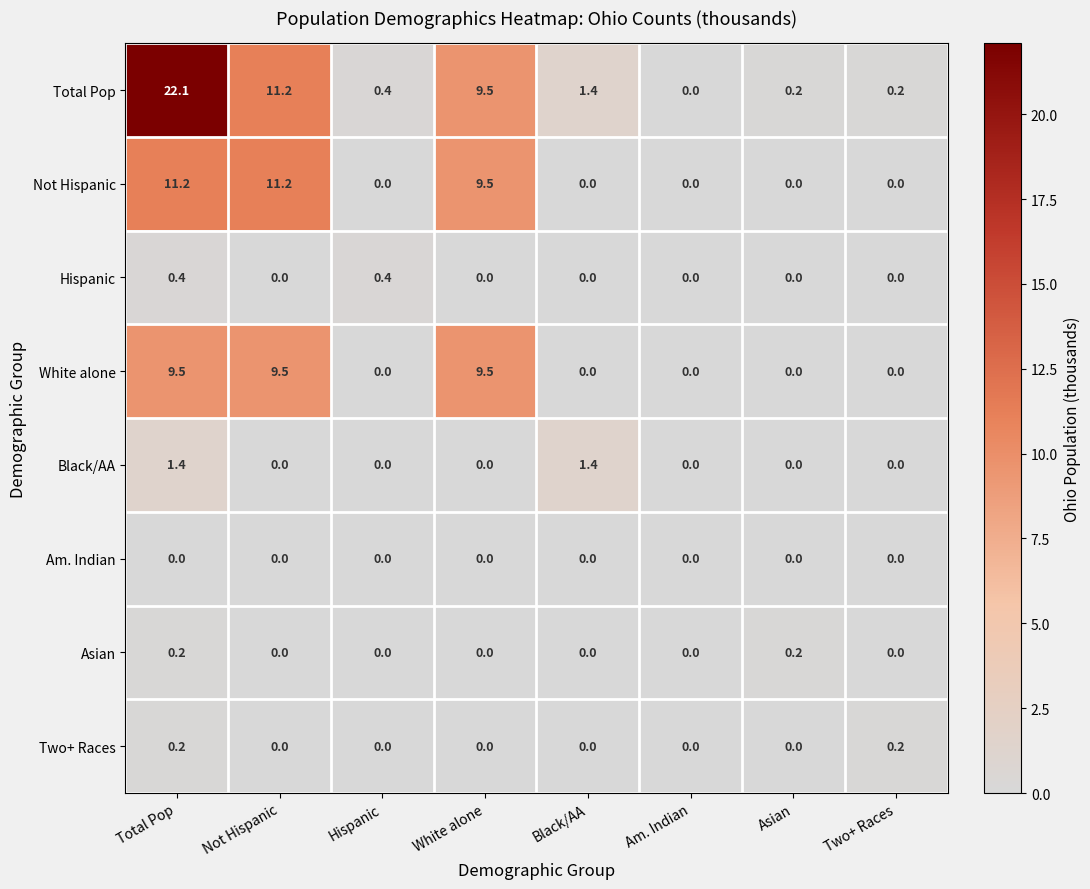

At which category does the chart reach its peak across all series?

Total Pop